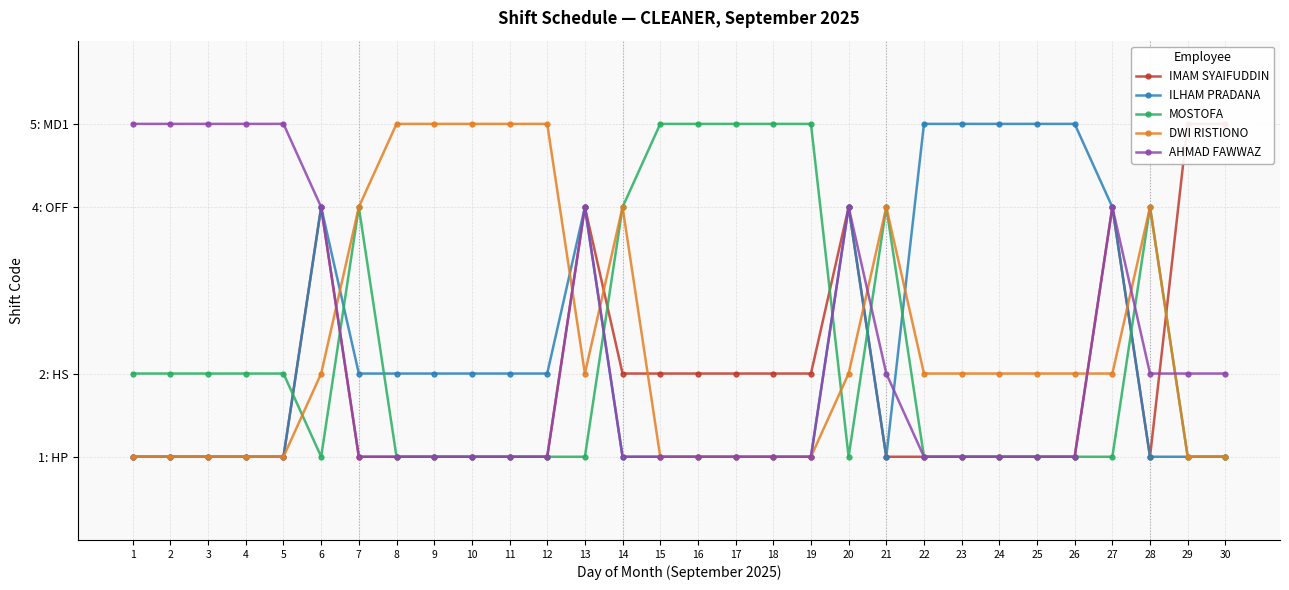

How many lines are shown in the chart?

5